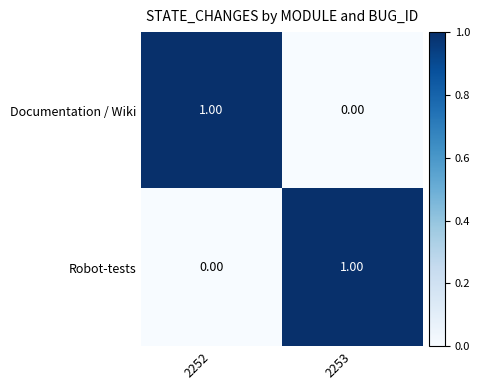

How many data points in Documentation / Wiki are less than 1?

1